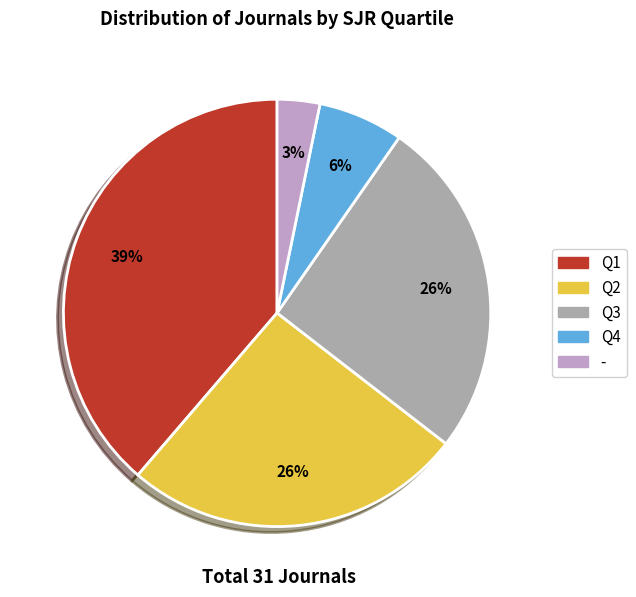

Which slice is the smallest?

-